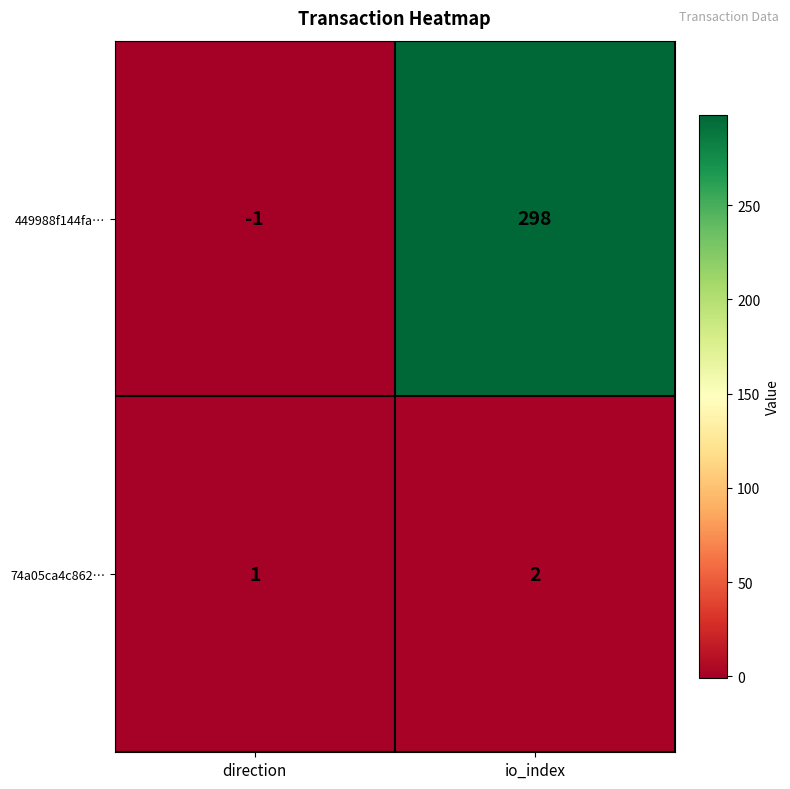

At how many categories does at least one series exceed 198?

1